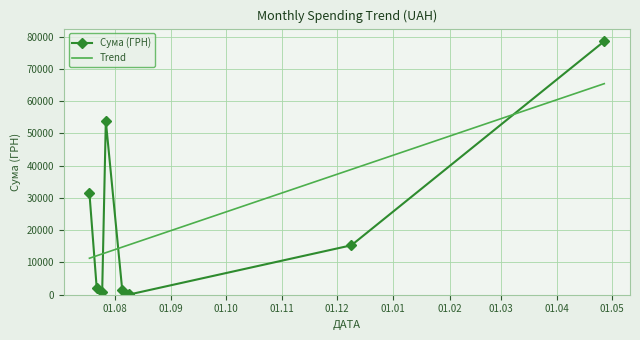

What is the value of the Сума (ГРН) point at the 7th from the left?

15330.0